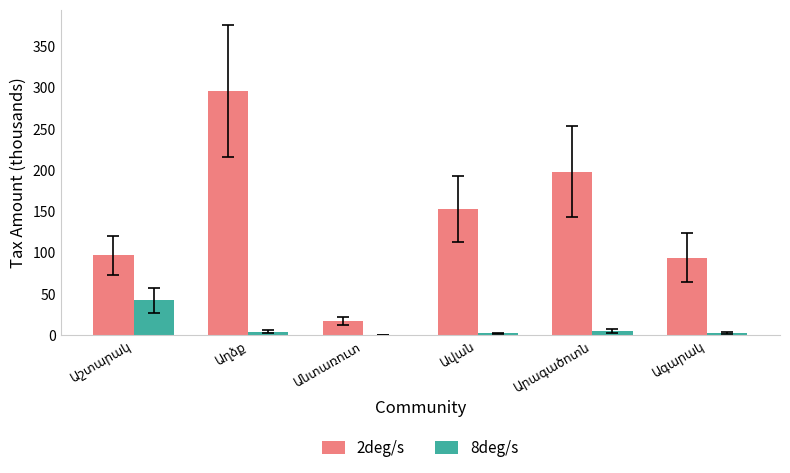

How many categories are shown in the chart?

6